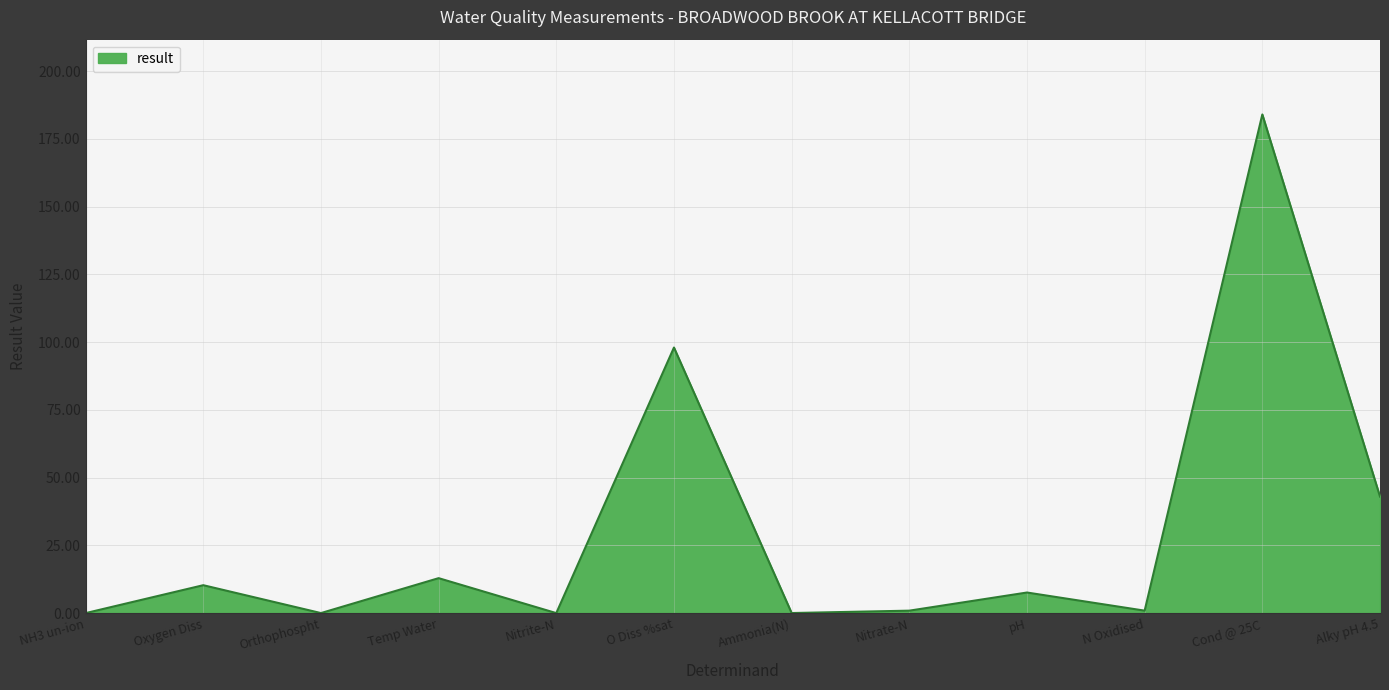

Which category has the highest value across all series?

Cond @ 25C